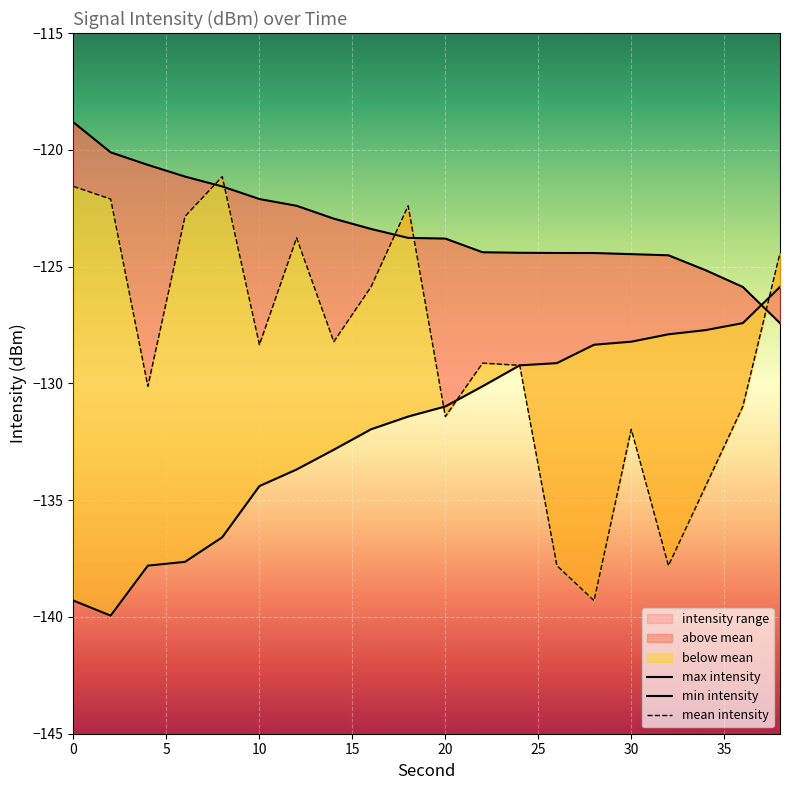

How many interior local valleys does the mean intensity series have?

6